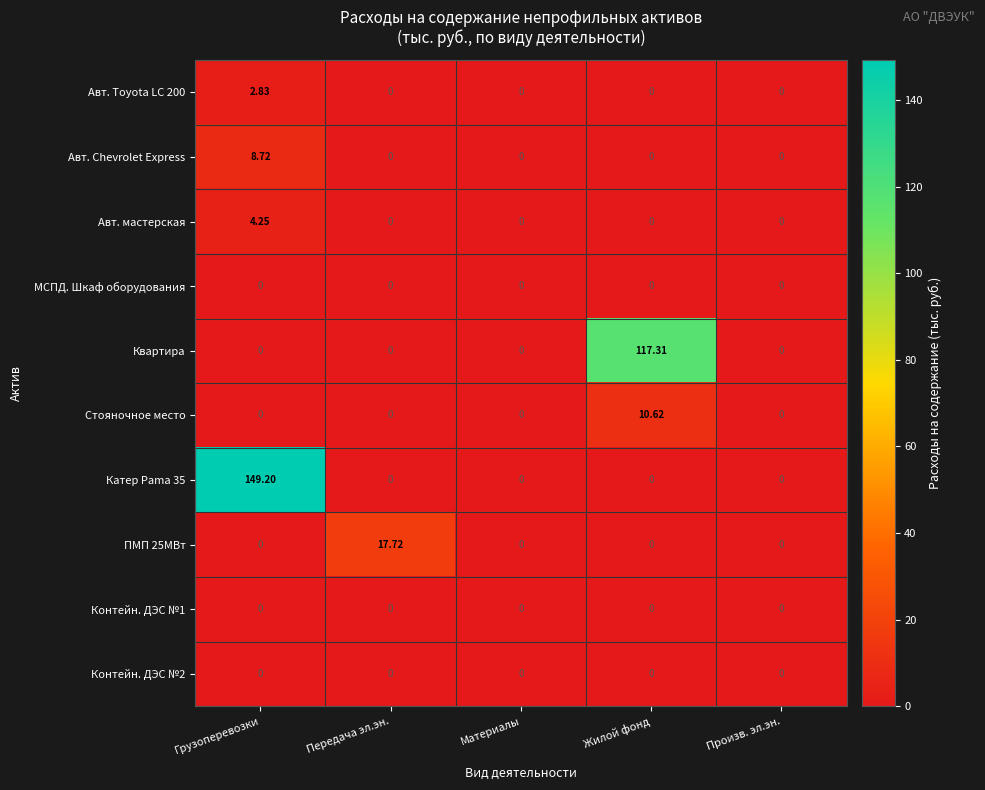

Between Жилой фонд and Произв. эл.эн., which series saw the biggest shift?

Квартира